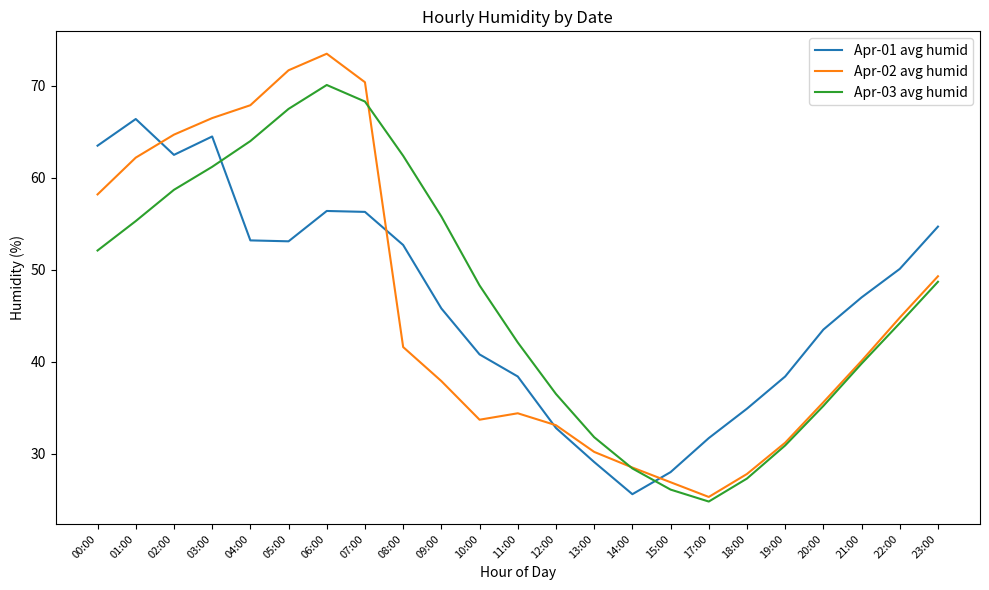

True or false: Apr-01 avg humid and Apr-03 avg humid cross at least once.

True